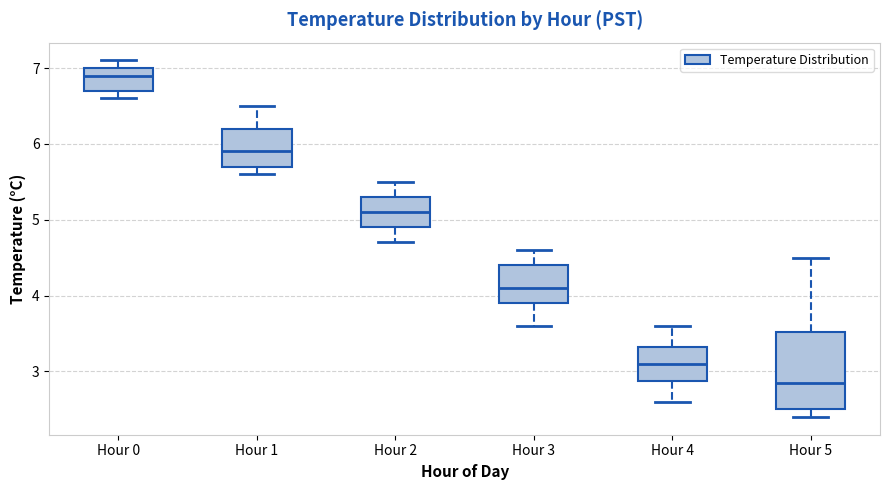

Reading left to right, transcribe this box plot: for each box, give where its median line is, the range the box spans, and where its two whiskers end, as read against the y-axis. The values are not printed on the chart, so give them approximately, as read against the axis.

Hour 0: median 6.9, box 6.7 to 7.0, whiskers 6.6 to 7.1
Hour 1: median 5.9, box 5.7 to 6.2, whiskers 5.6 to 6.5
Hour 2: median 5.1, box 4.9 to 5.3, whiskers 4.7 to 5.5
Hour 3: median 4.1, box 3.9 to 4.4, whiskers 3.6 to 4.6
Hour 4: median 3.1, box 2.9 to 3.3, whiskers 2.6 to 3.6
Hour 5: median 2.9, box 2.5 to 3.5, whiskers 2.4 to 4.5